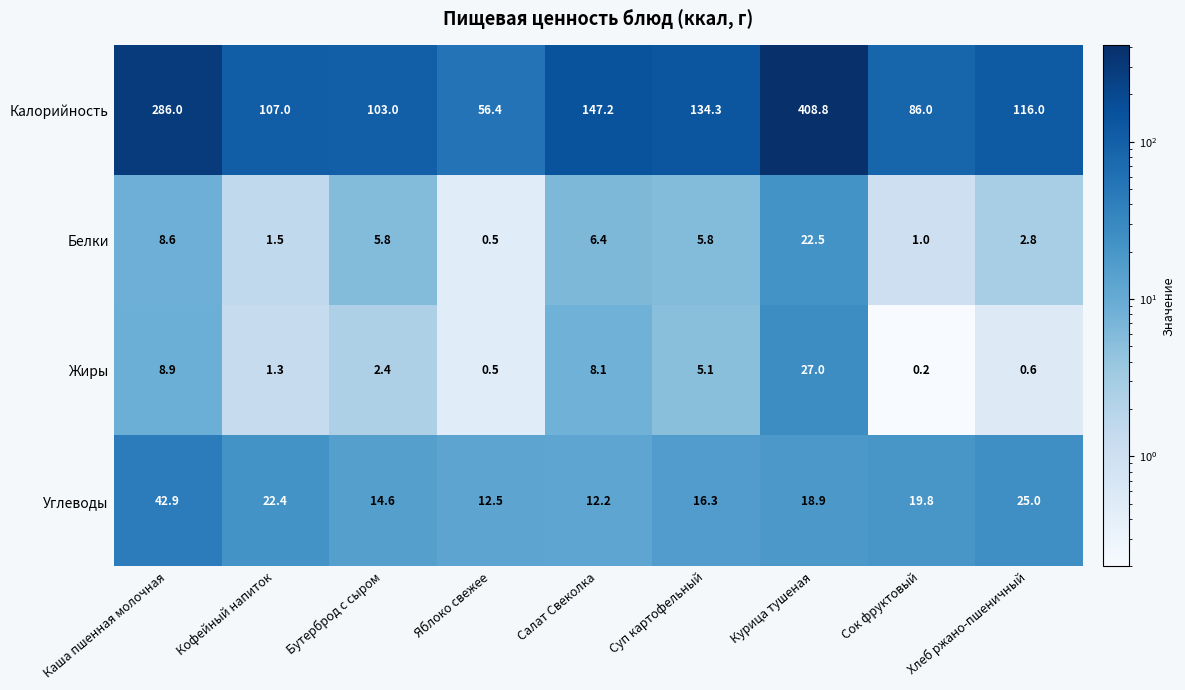

List the series in order of their peak value, highest first.

Калорийность, Углеводы, Жиры, Белки